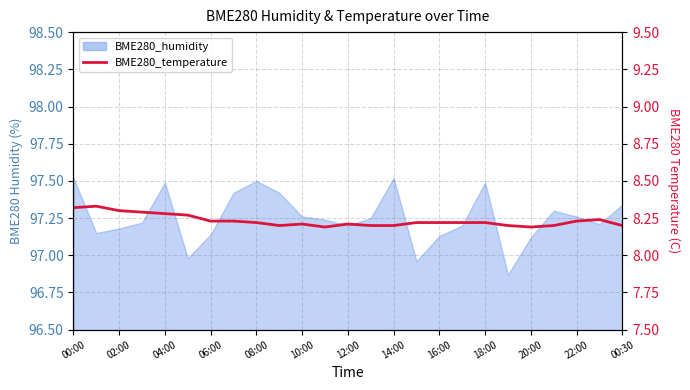

How many points are higher than both their immediate neighbors (excluding endpoints)?

4